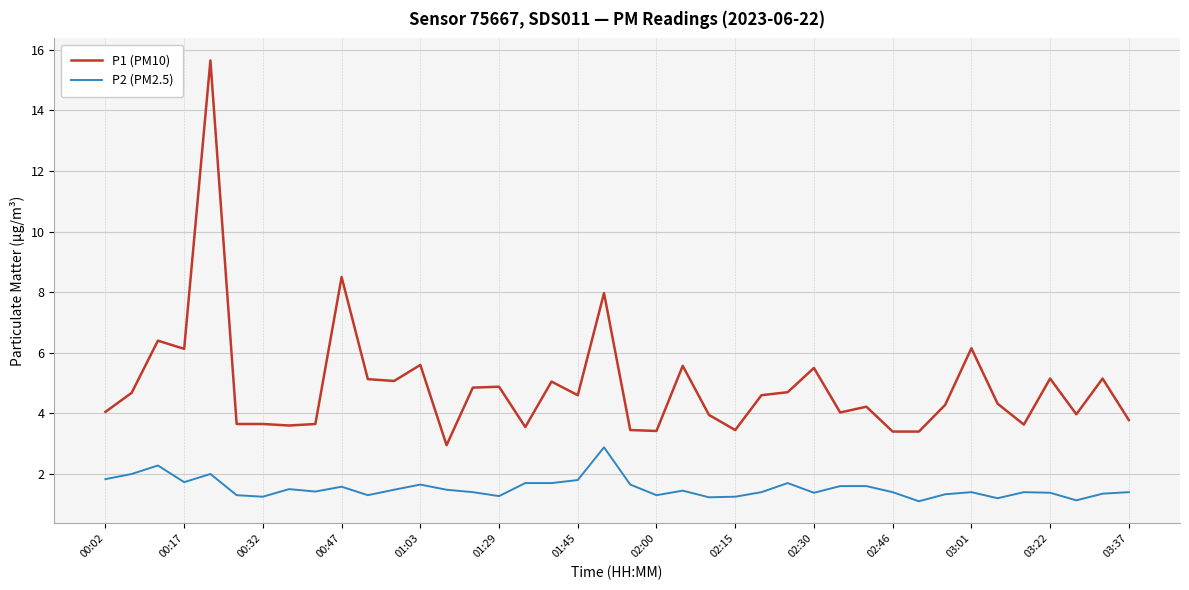

List the series in order of their peak value, lowest first.

P2 (PM2.5), P1 (PM10)